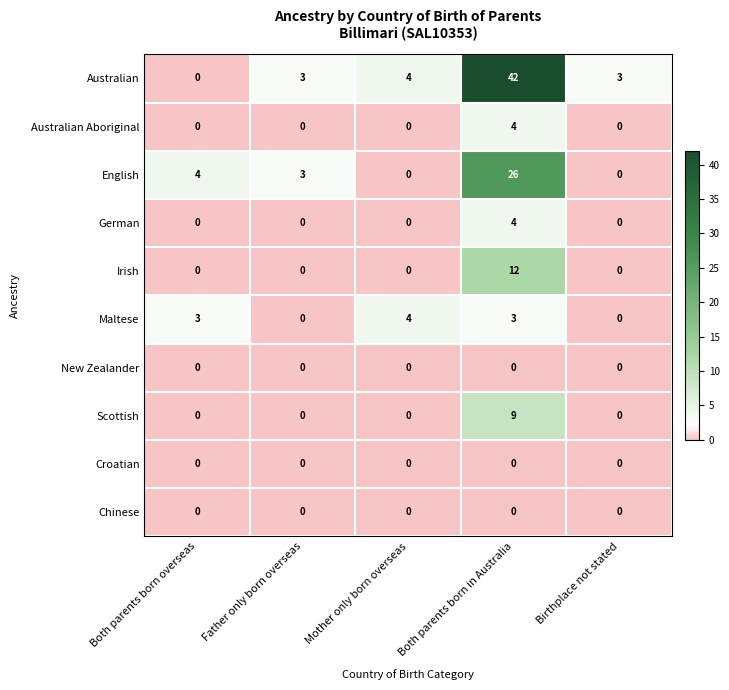

Count the number of data series in this chart.

10